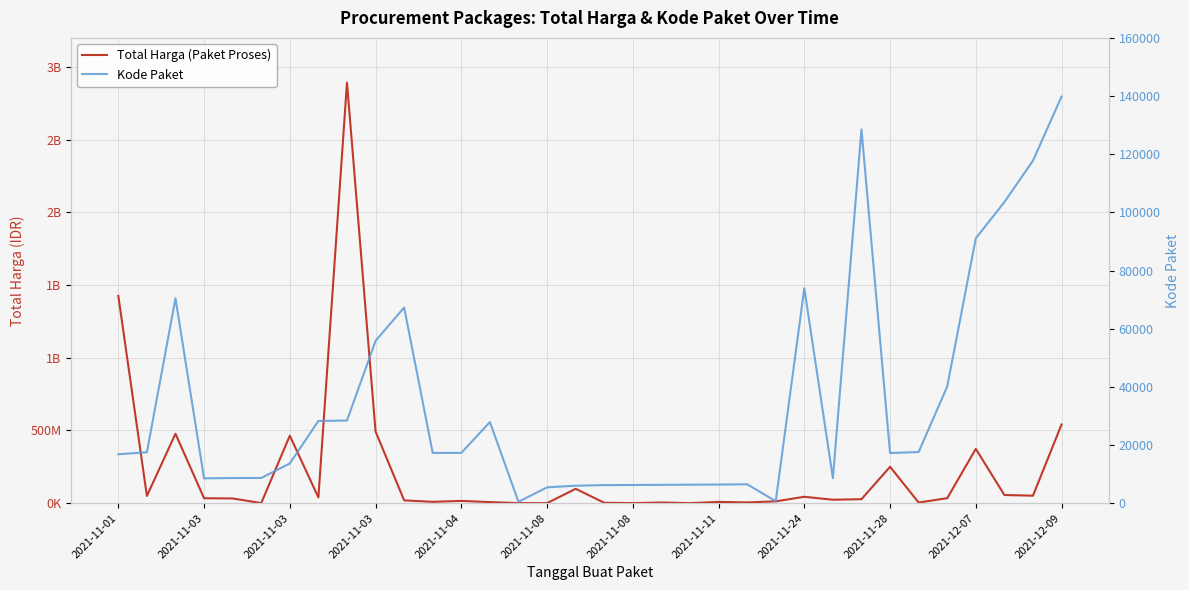

True or false: Kode Paket and Total Harga (Paket Proses) intersect in this chart.

False